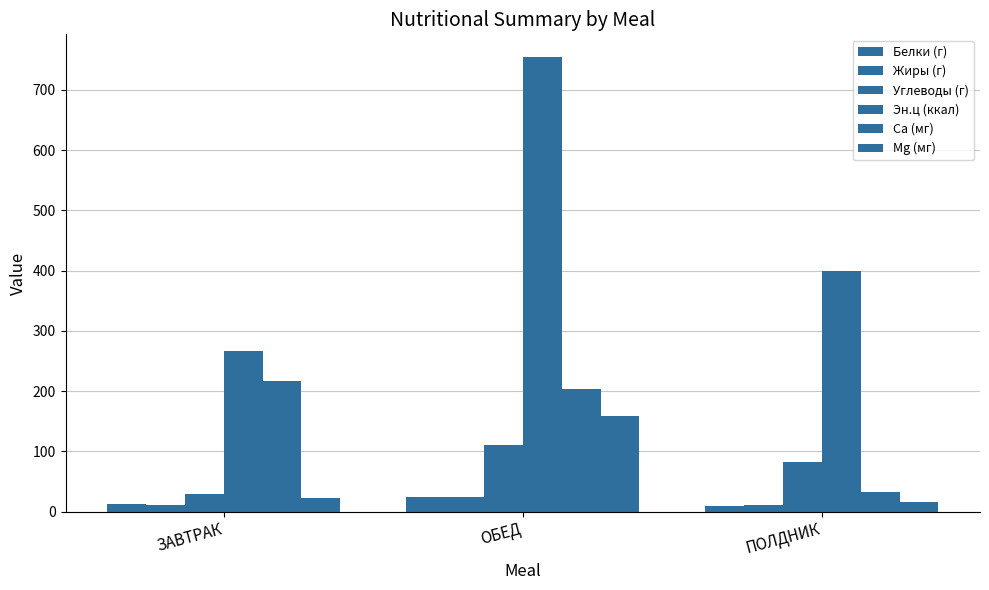

What is the approximate value of Mg (мг) at ОБЕД?

159.6